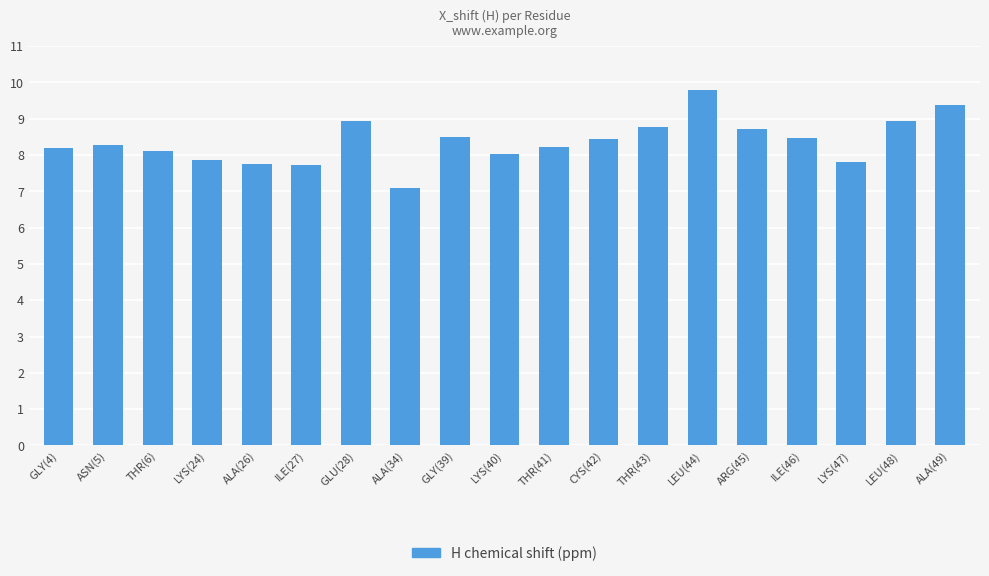

What is the greatest value displayed?

9.8